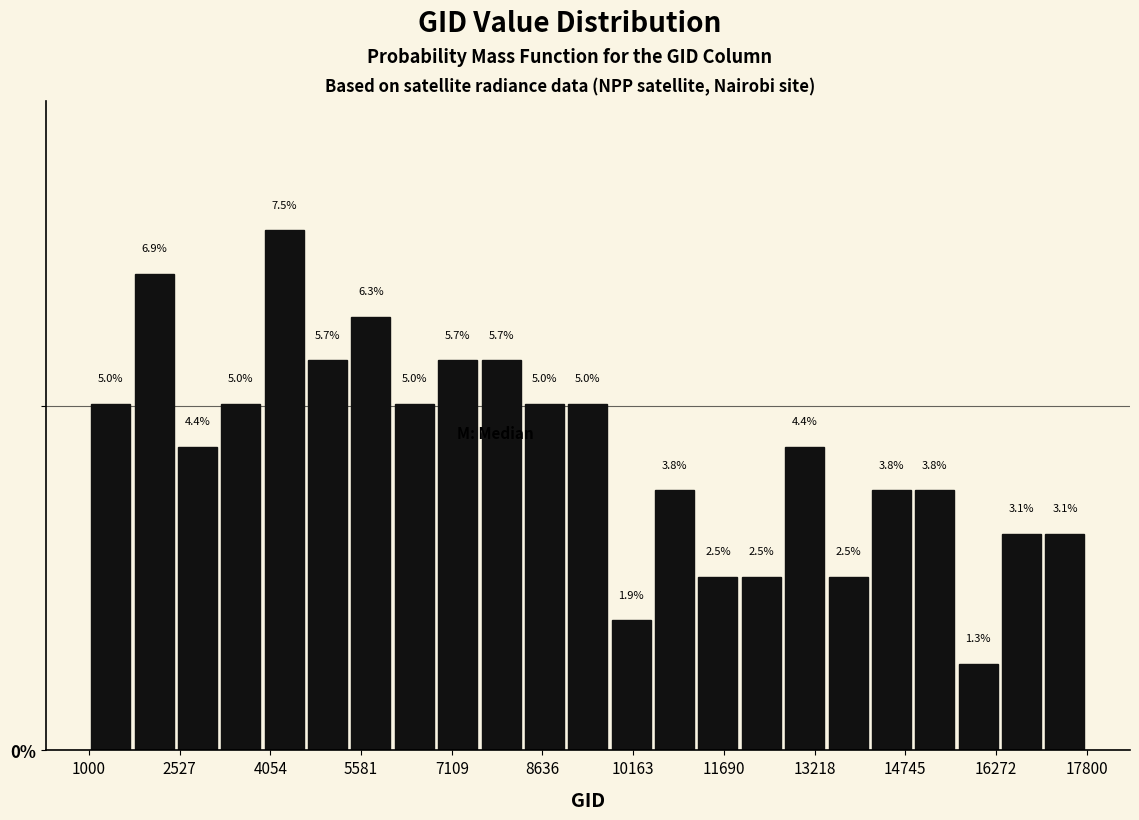

Around what value on the x-axis is the tallest bar? Give the approximate position of its centre, as read against the axis.

4200